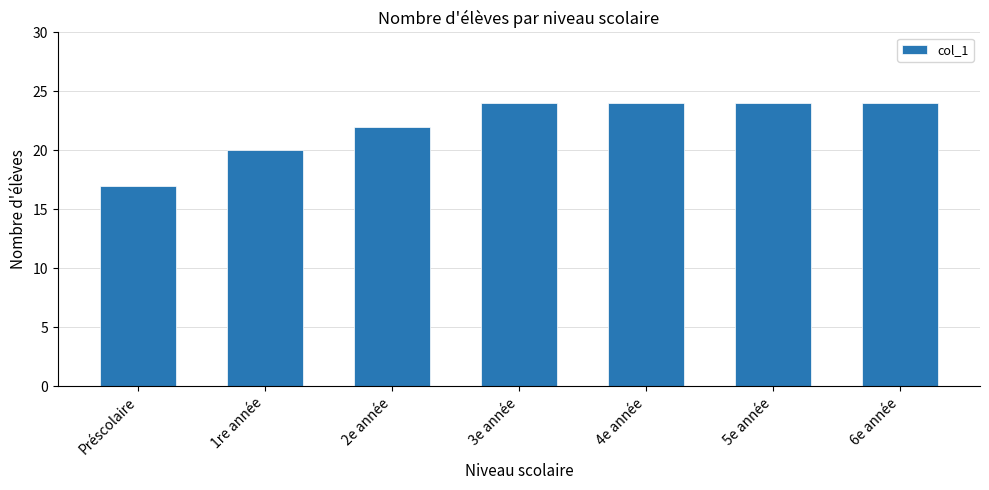

The value at 2e année is 12. True or false?

False